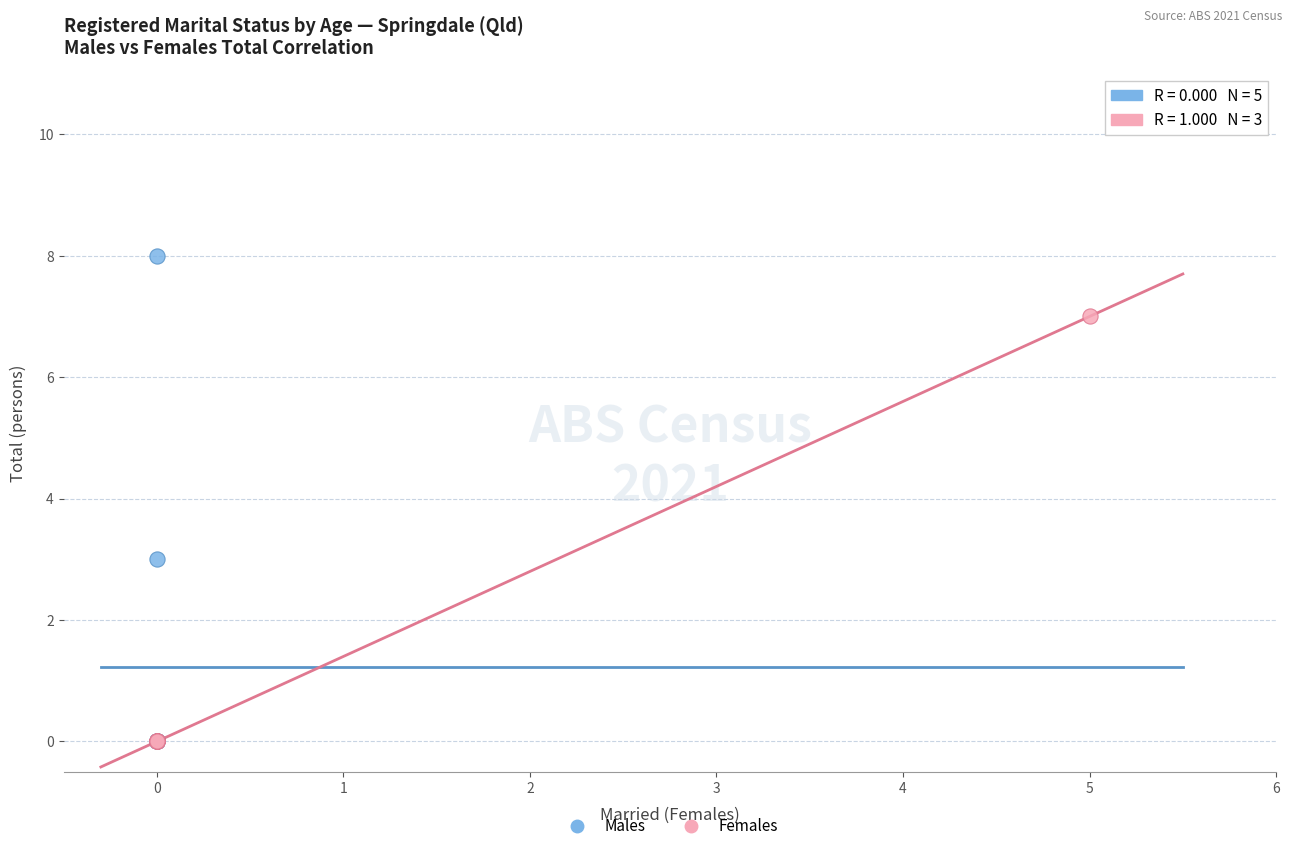

Which series has the widest spread of Y values?

Males